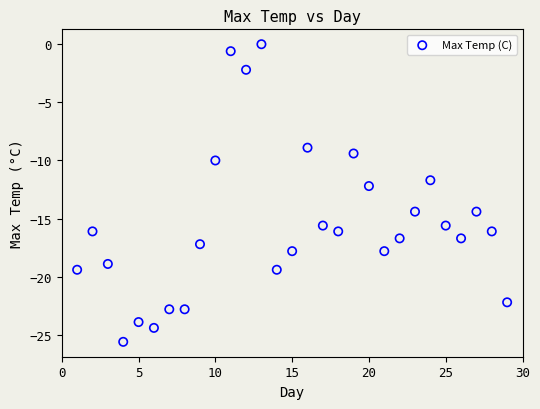

What is the range of Y values (max minus min)?

25.6